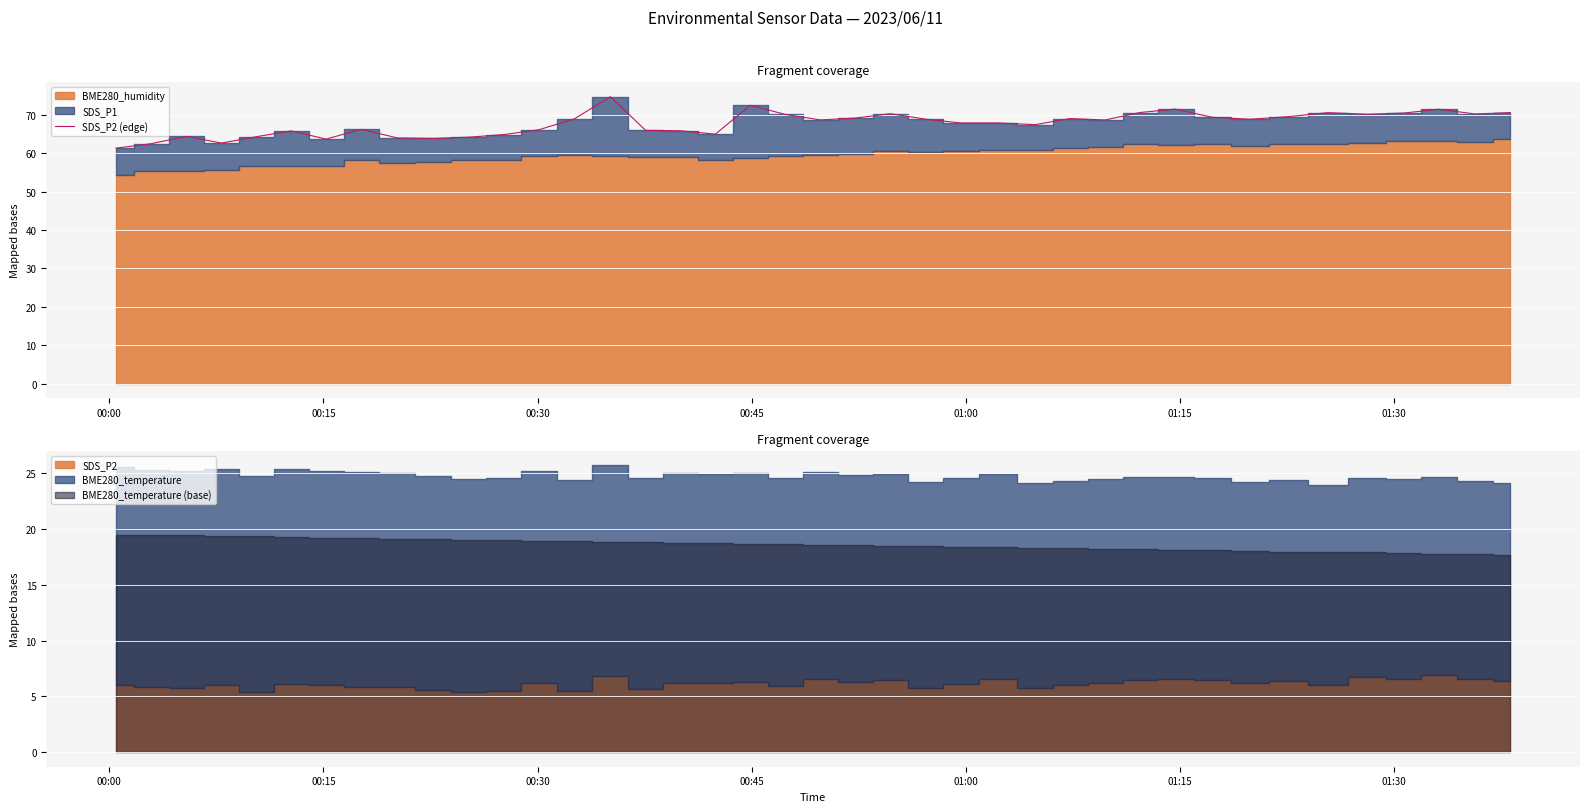

Which category has the lowest value across all series?

00:00